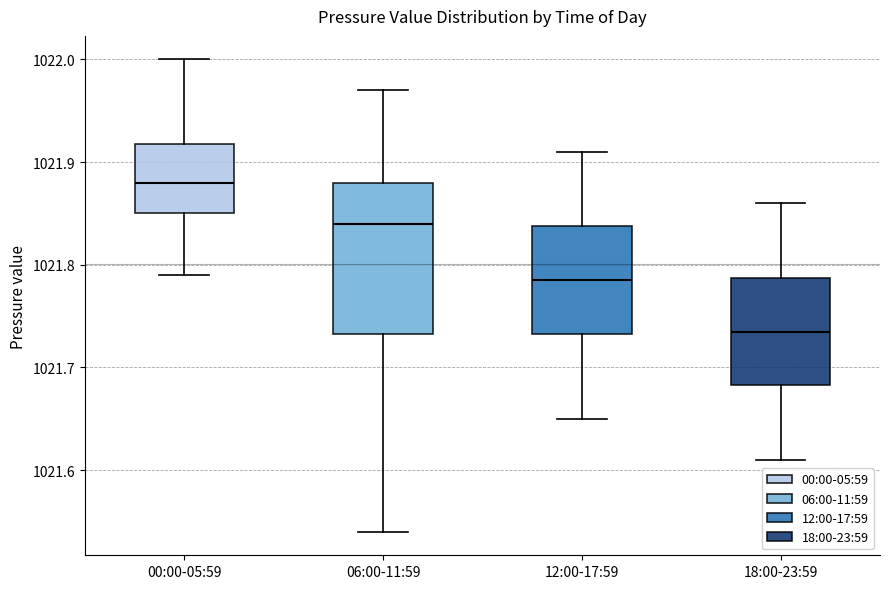

Where is the upper edge of the box for 06:00-11:59 on the y-axis? The values are not printed on the chart, so give them approximately, as read against the axis.

1021.88